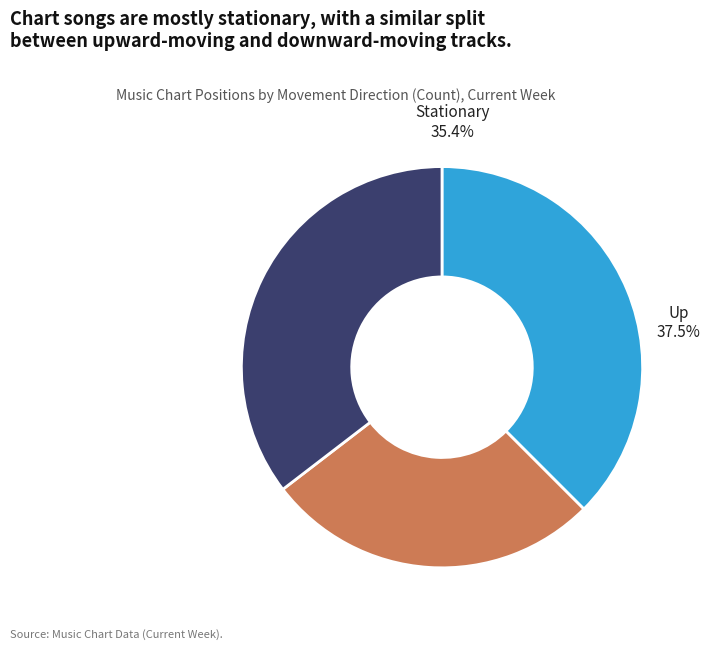

To the nearest percent, what is the difference between the - and up slice percentages?

2%